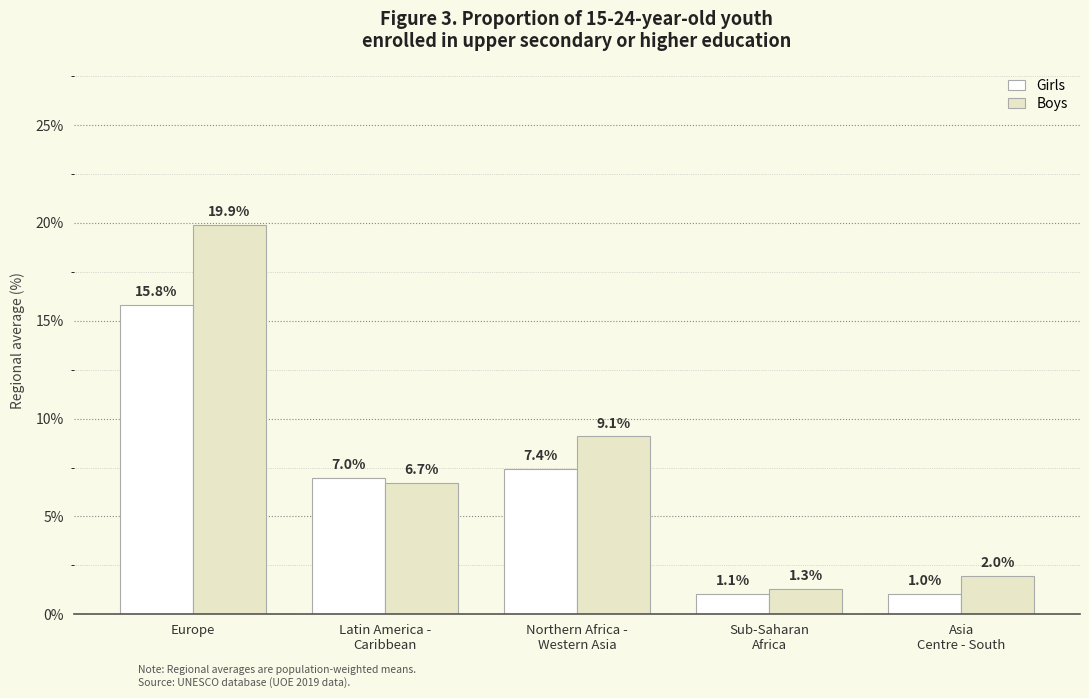

What is the label of the 3rd bar from the right?

Northern Africa -
Western Asia